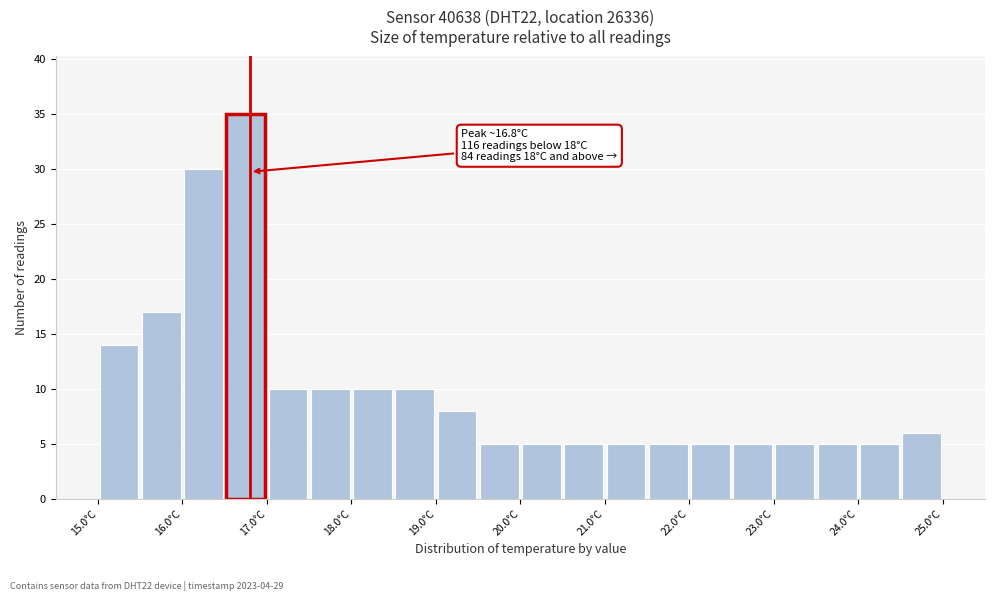

Which range on the x-axis has the tallest bar?

16.5 to 17.0